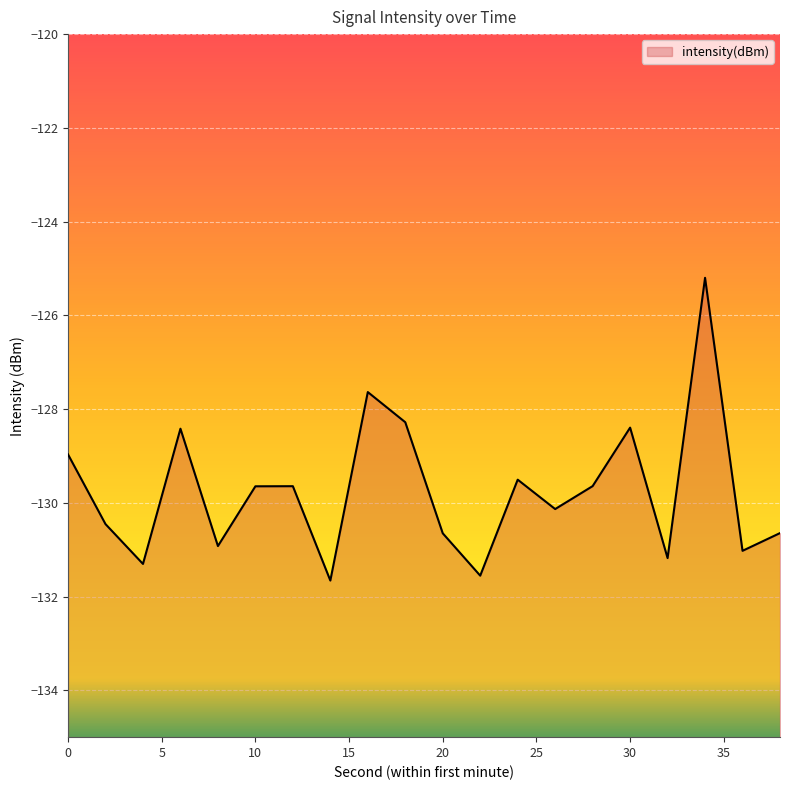

What is the change in value from 34 to 38?

-5.4